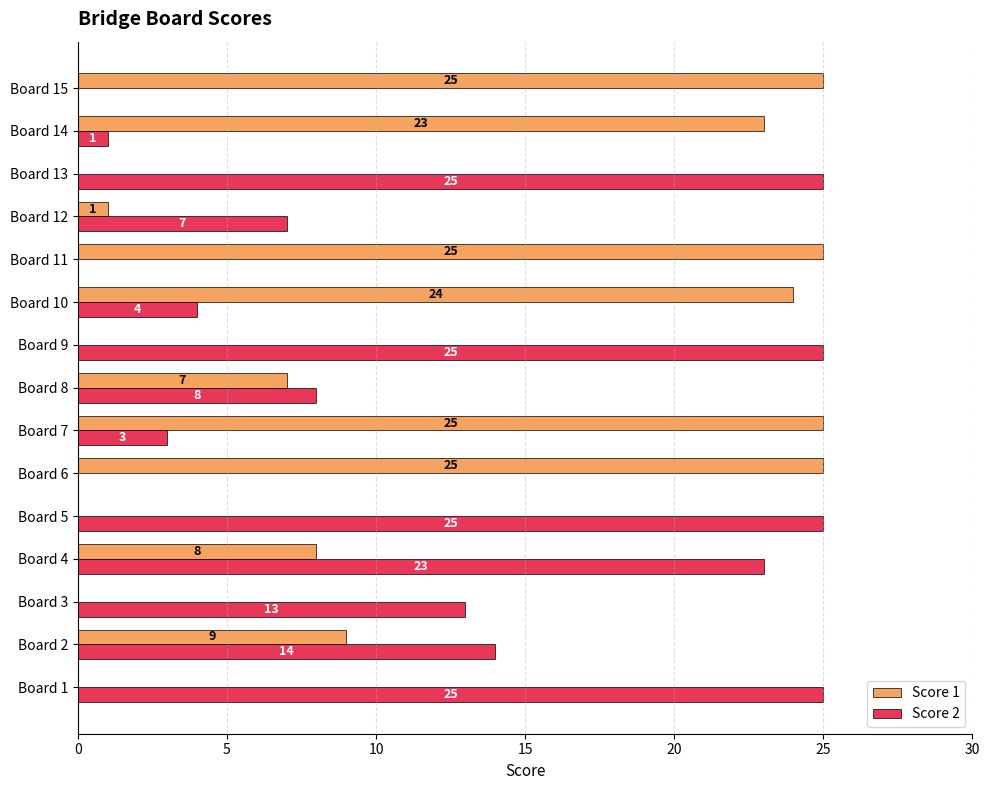

Read the Score 2 value at Board 8, to the nearest 10.

10